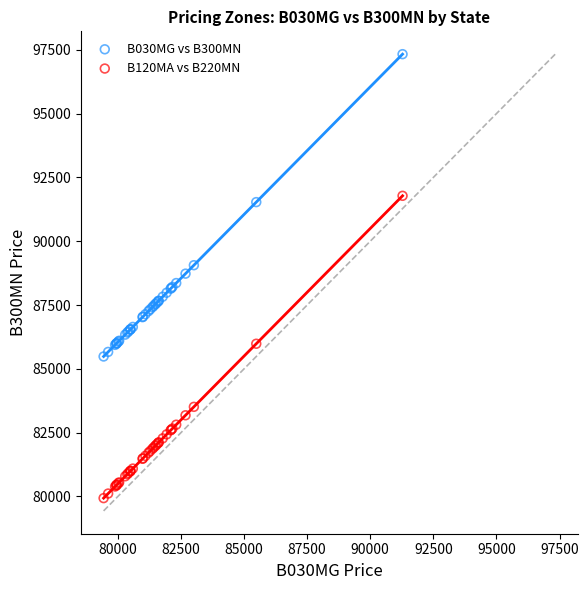

Which series reaches the maximum Y coordinate?

B030MG vs B300MN